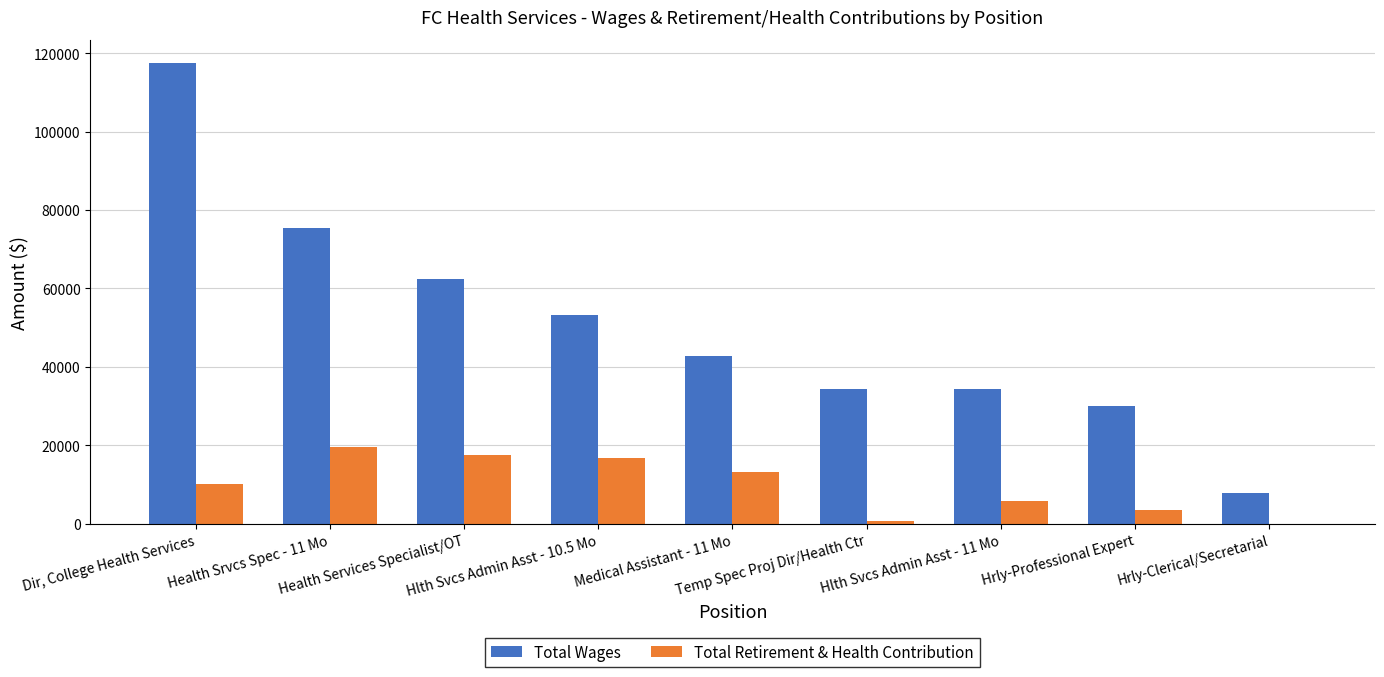

What is the greatest value displayed?

117533